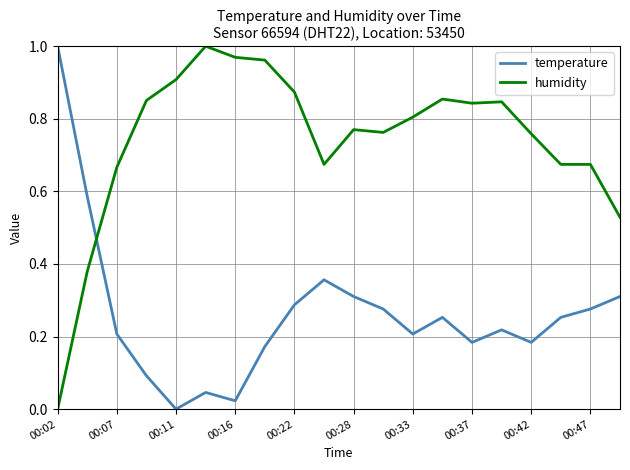

Rank the series by their average value, from highest to lowest.

humidity, temperature